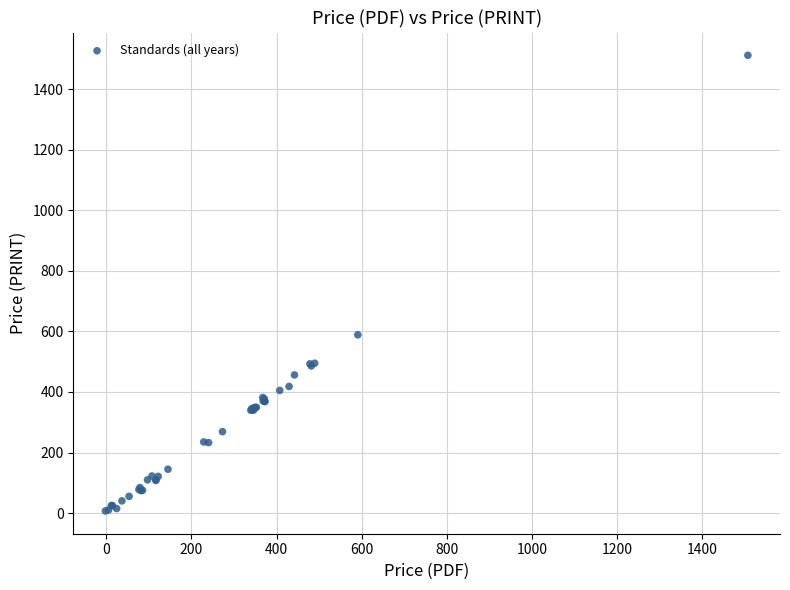

What Y value in the scatter plot is closest to 759?

588.6